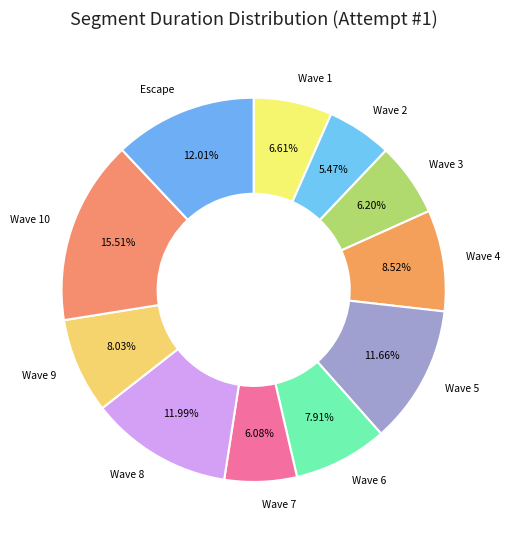

Does any single category account for the majority?

No